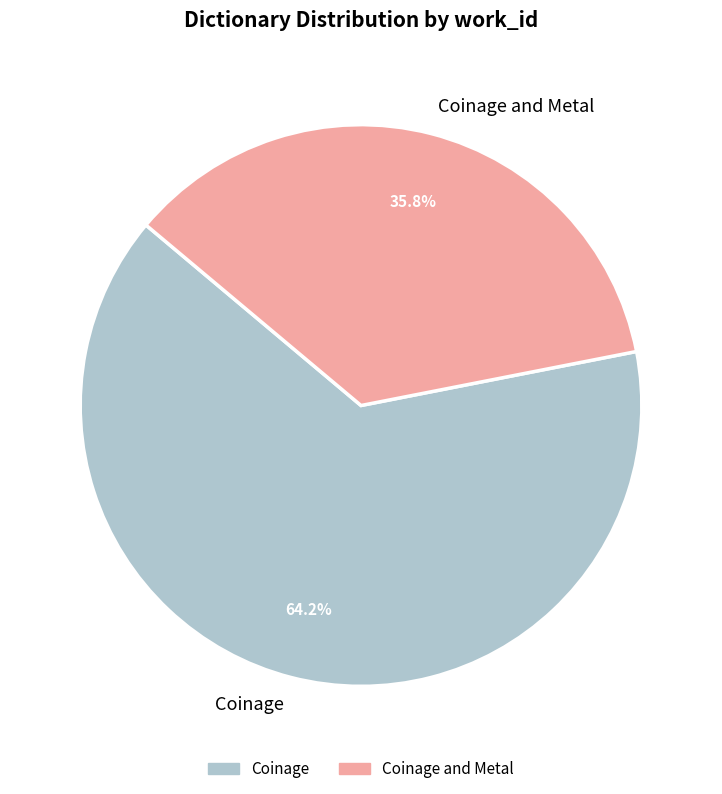

The Coinage slice represents 43% of the pie. True or false?

False